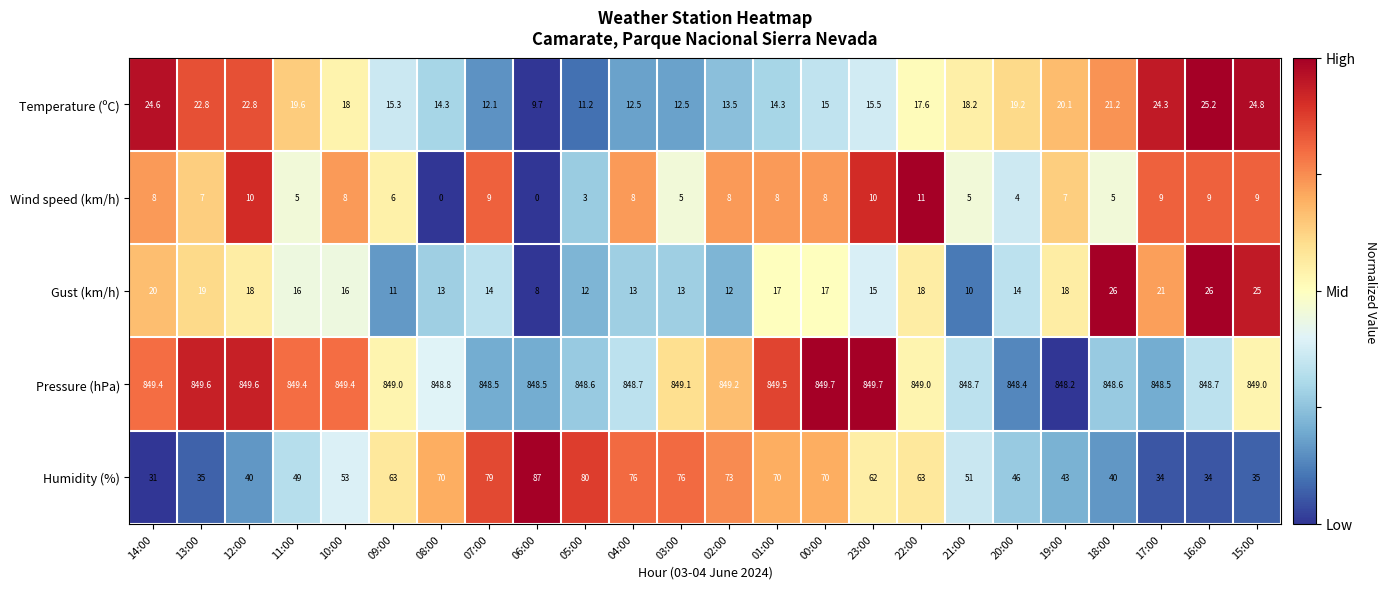

At 14:00, list the series in order from largest to smallest.

Pressure (hPa), Humidity (%), Temperature (ºC), Gust (km/h), Wind speed (km/h)